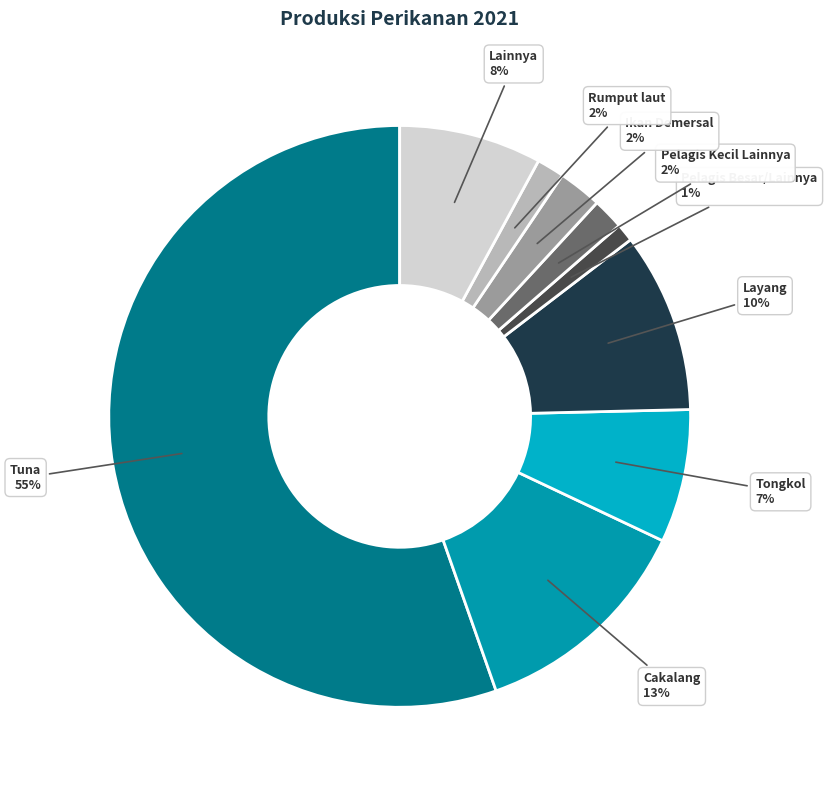

Which category accounts for the majority?

Tuna